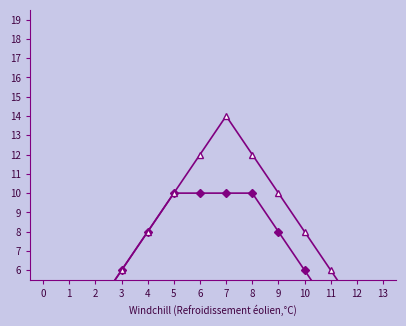

At how many categories does at least one series exceed 8?

5